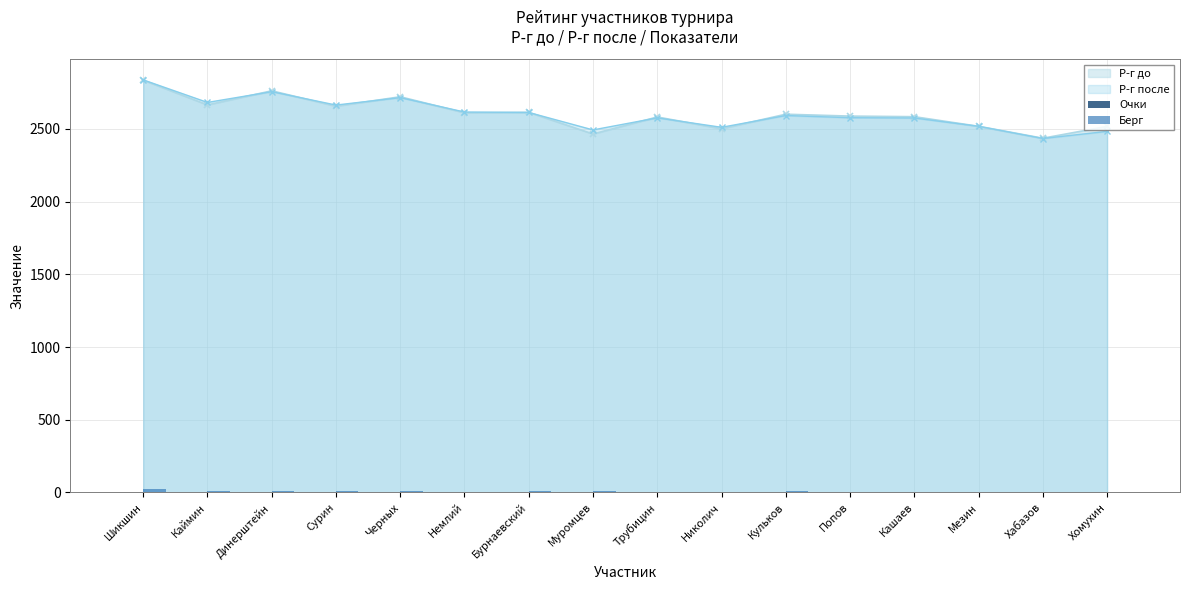

What is the value of the Р-г после point at the 5th from the left?

2715